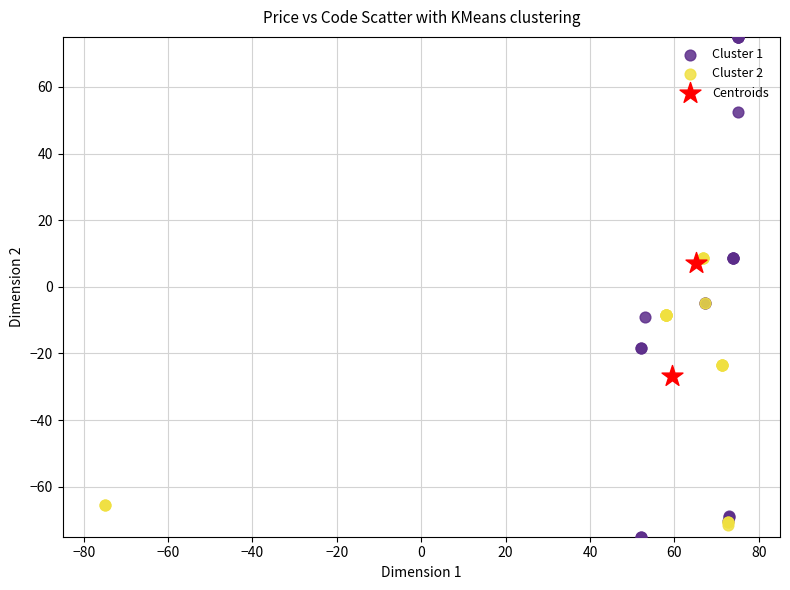

Which series contains the highest Y value?

Cluster 1